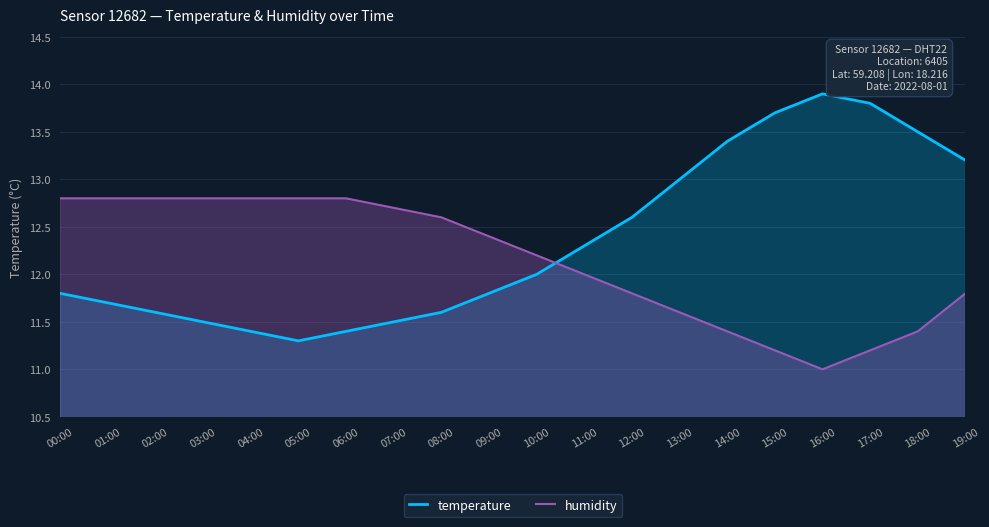

Reading left to right, list all the values displayed in this chart.

temperature: 11.8	11.7	11.6	11.5	11.4	11.3	11.4	11.5	11.6	11.8	12.0	12.3	12.6	13.0	13.4	13.7	13.9	13.8	13.5	13.2
humidity: 12.8	12.8	12.8	12.8	12.8	12.8	12.8	12.7	12.6	12.4	12.2	12.0	11.8	11.6	11.4	11.2	11.0	11.2	11.4	11.8